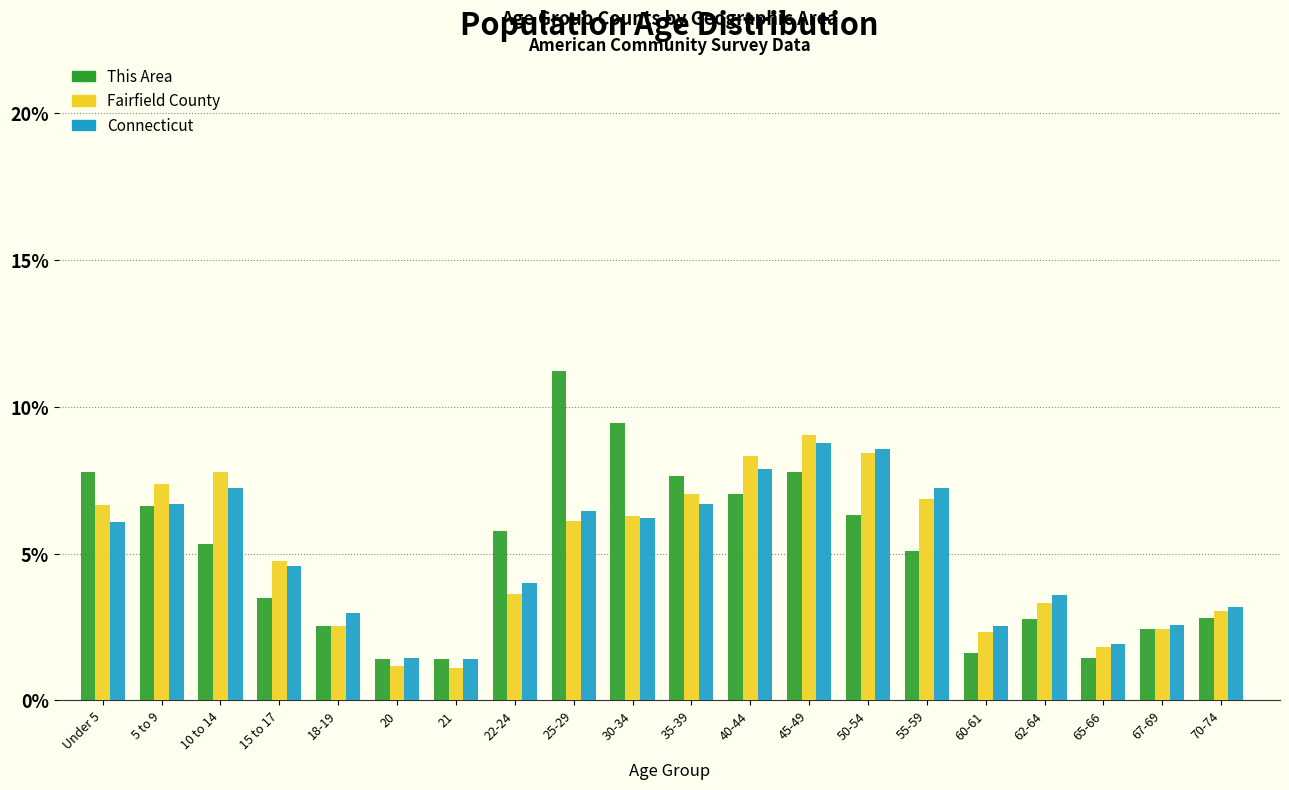

What is the spread (max minus min) of values at 35-39?

0.9